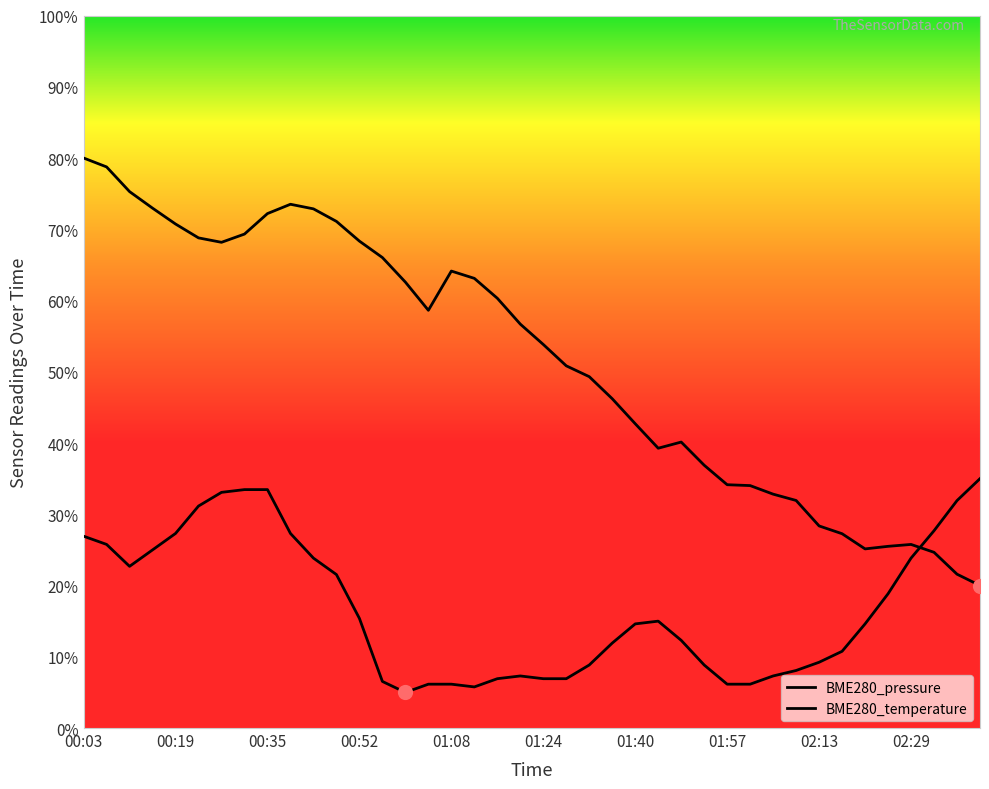

At which category is the sum across all series the highest?

00:03